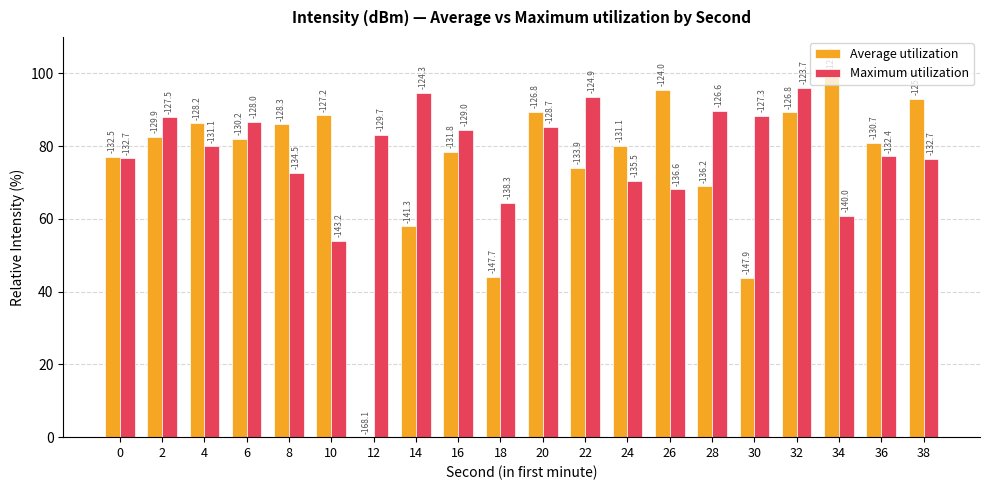

At how many categories does at least one series exceed 9?

20